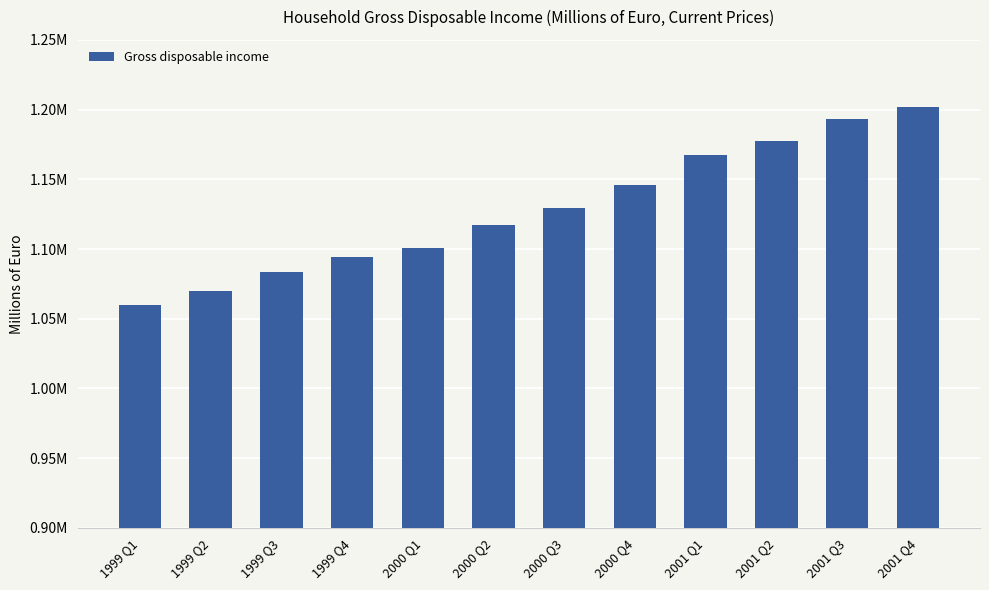

Rank the categories by value from lowest to highest.

1999 Q1, 1999 Q2, 1999 Q3, 1999 Q4, 2000 Q1, 2000 Q2, 2000 Q3, 2000 Q4, 2001 Q1, 2001 Q2, 2001 Q3, 2001 Q4